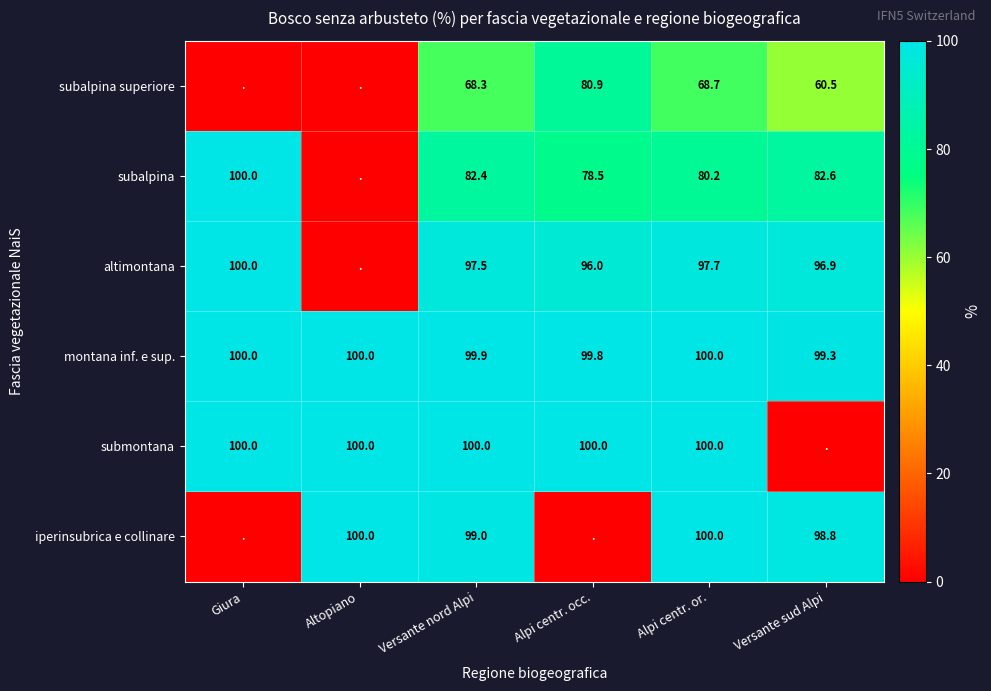

Which series changed the most between Versante nord Alpi and Alpi centr. or.?

subalpina